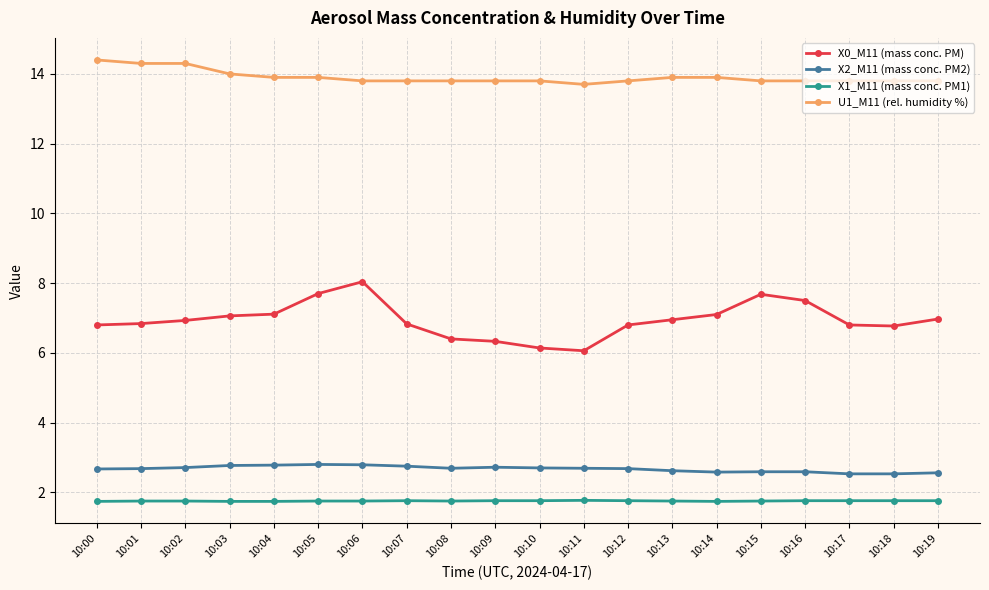

True or false: X2_M11 (mass conc. PM2) has a value of 1.0 at 10:09.

False